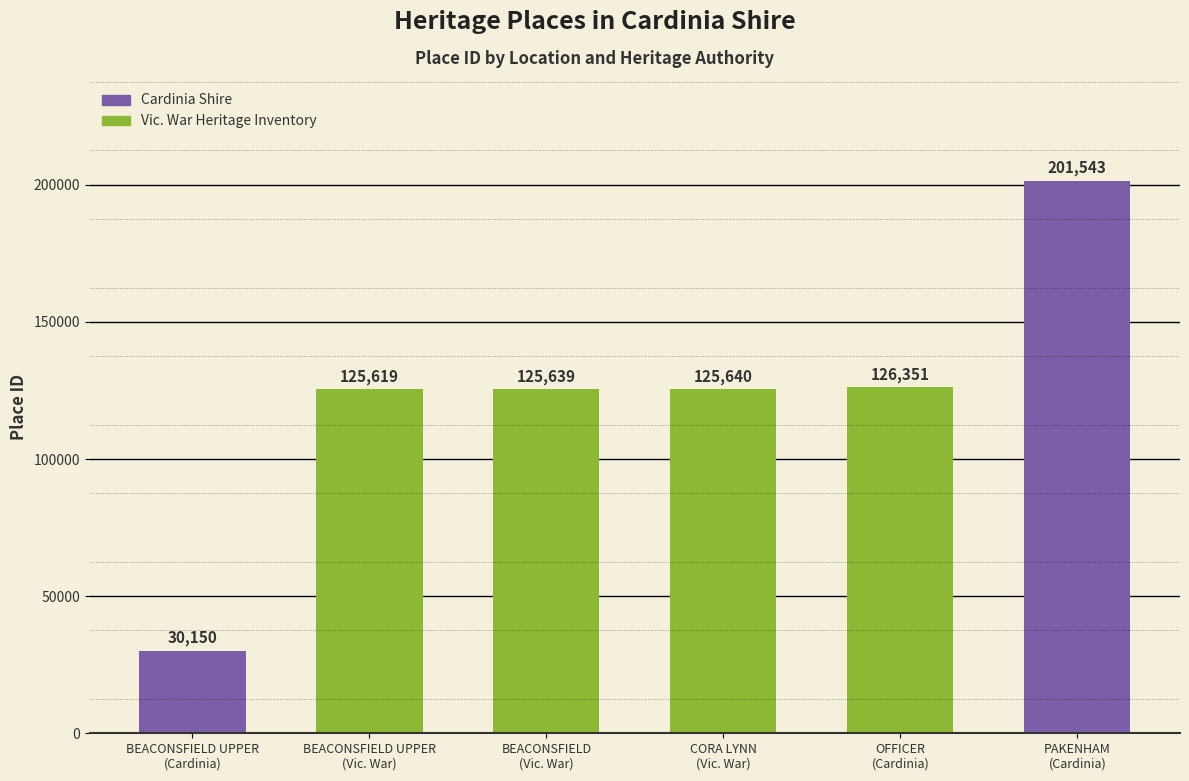

Which has a higher value, OFFICER
(Cardinia) or PAKENHAM
(Cardinia)?

PAKENHAM
(Cardinia)